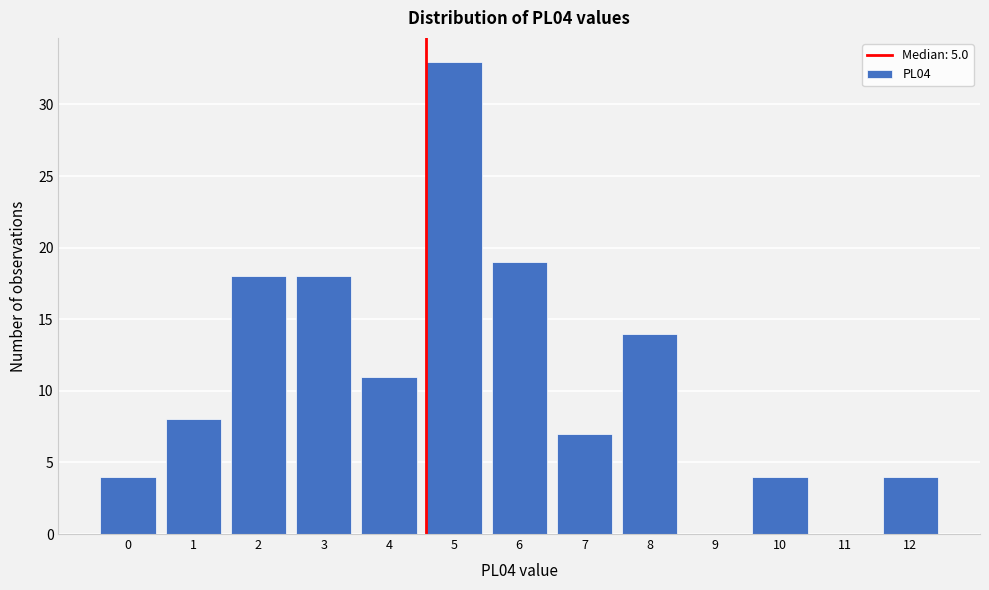

Reading right to left, transcribe all the data shown in this chart.

12=4	11=0	10=4	9=0	8=14	7=7	6=19	5=33	4=11	3=18	2=18	1=8	0=4